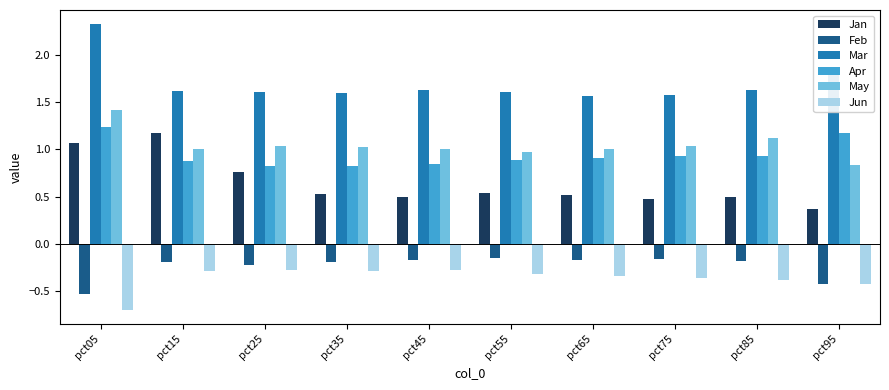

True or false: Mar has a value of 2.4 at pct35.

False